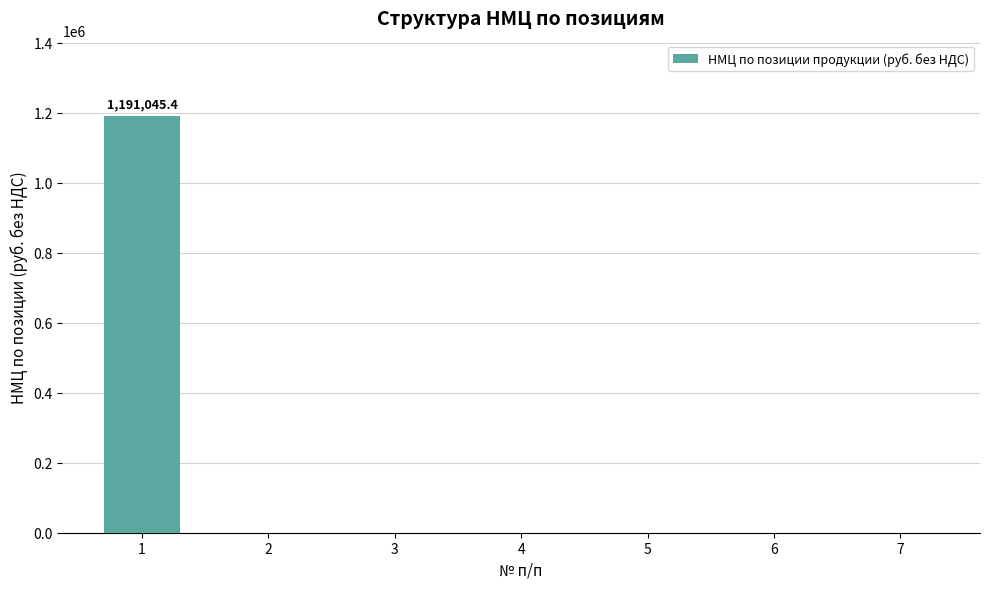

What is the greatest value displayed?

1191045.4